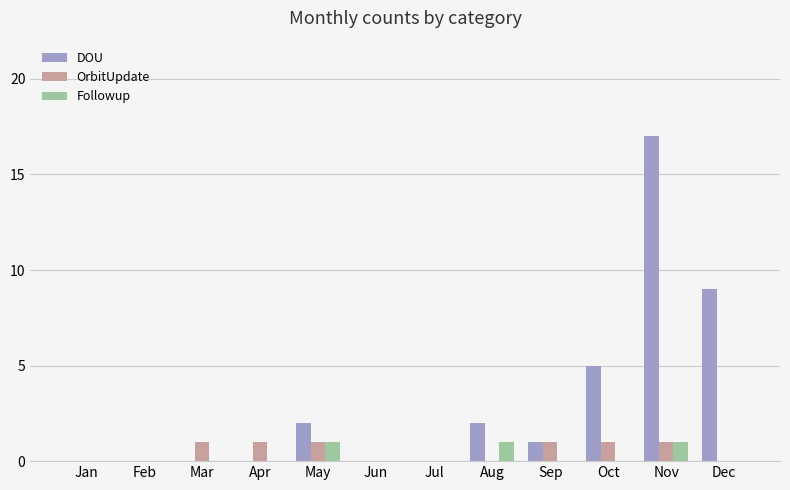

How many series are shown in this chart?

3